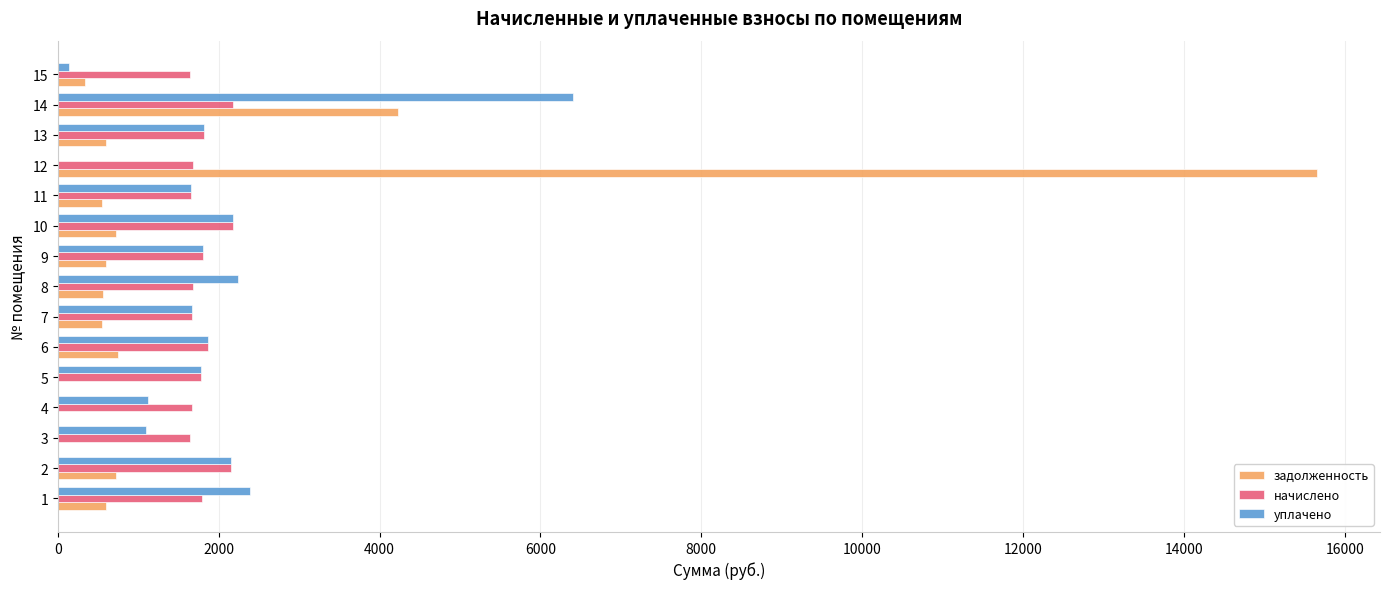

What is the sum of the задолженность values at 9 and 12?

16258.3